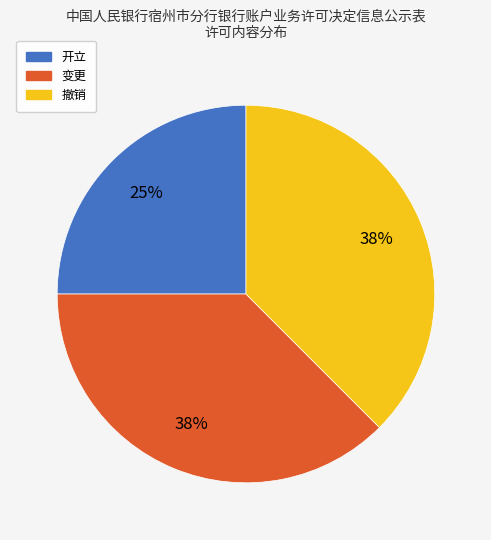

To the nearest percent, what percentage of the pie is 开立?

25%